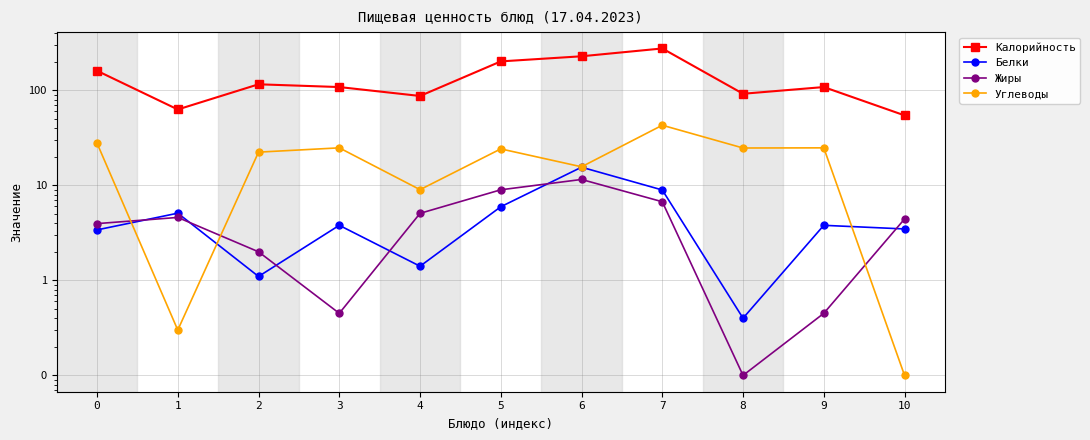

What are all the series names shown in the legend?

Калорийность, Белки, Жиры, Углеводы